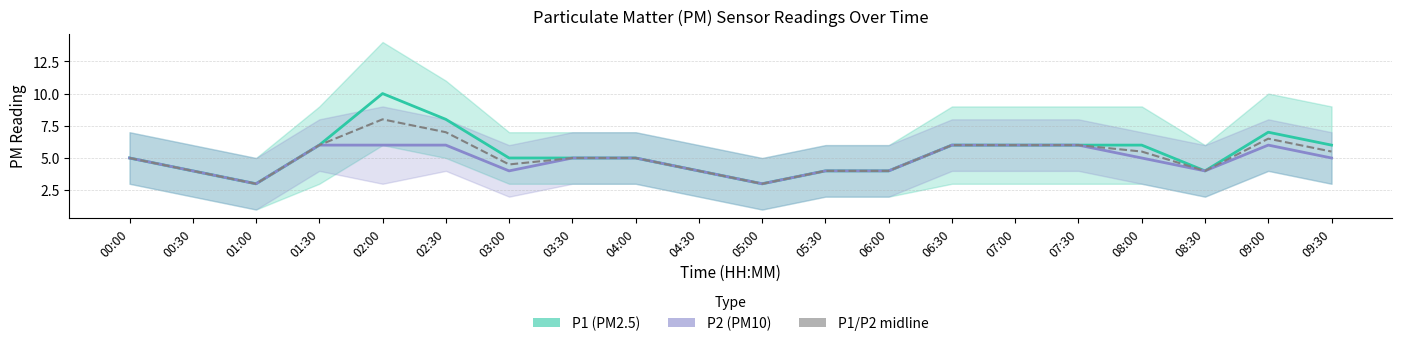

Rank the categories by value from highest to lowest.

02:00, 02:30, 09:00, 01:30, 06:30, 07:00, 07:30, 08:00, 09:30, 00:00, 03:30, 04:00, 03:00, 00:30, 04:30, 05:30, 06:00, 08:30, 01:00, 05:00